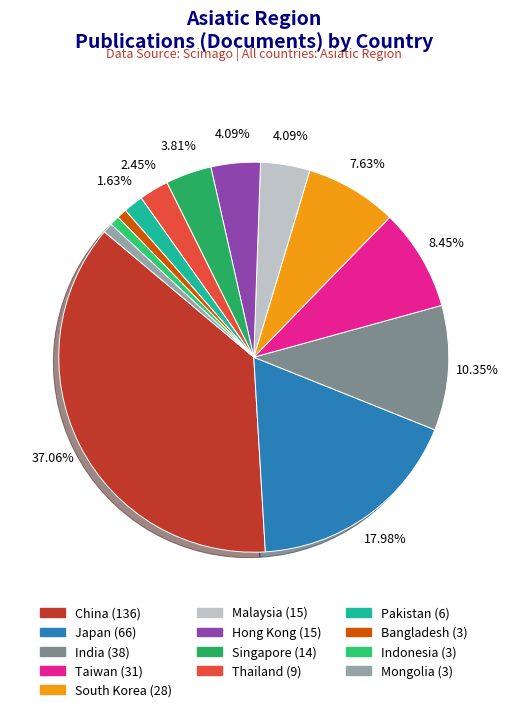

To the nearest percent, what portion does Hong Kong represent?

4%